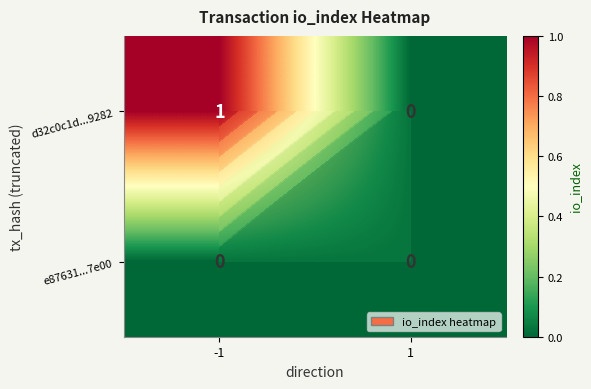

Which category has the highest value in the e87631...7e00 series?

-1